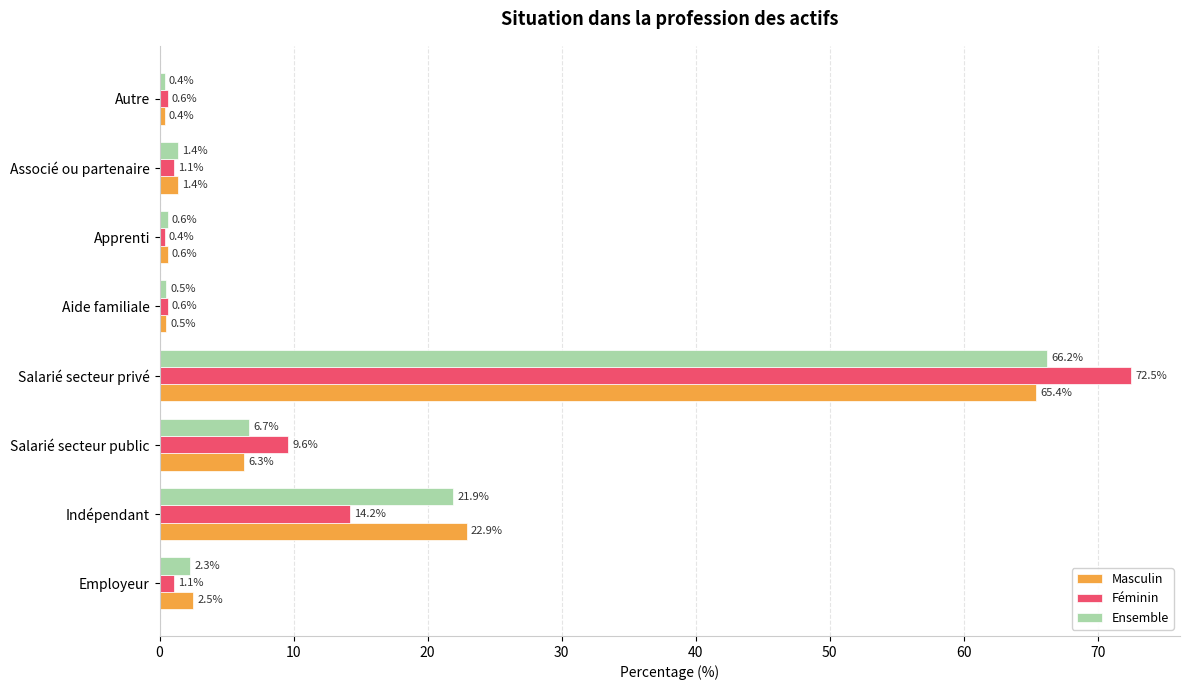

Which series has the largest total across all categories?

Féminin